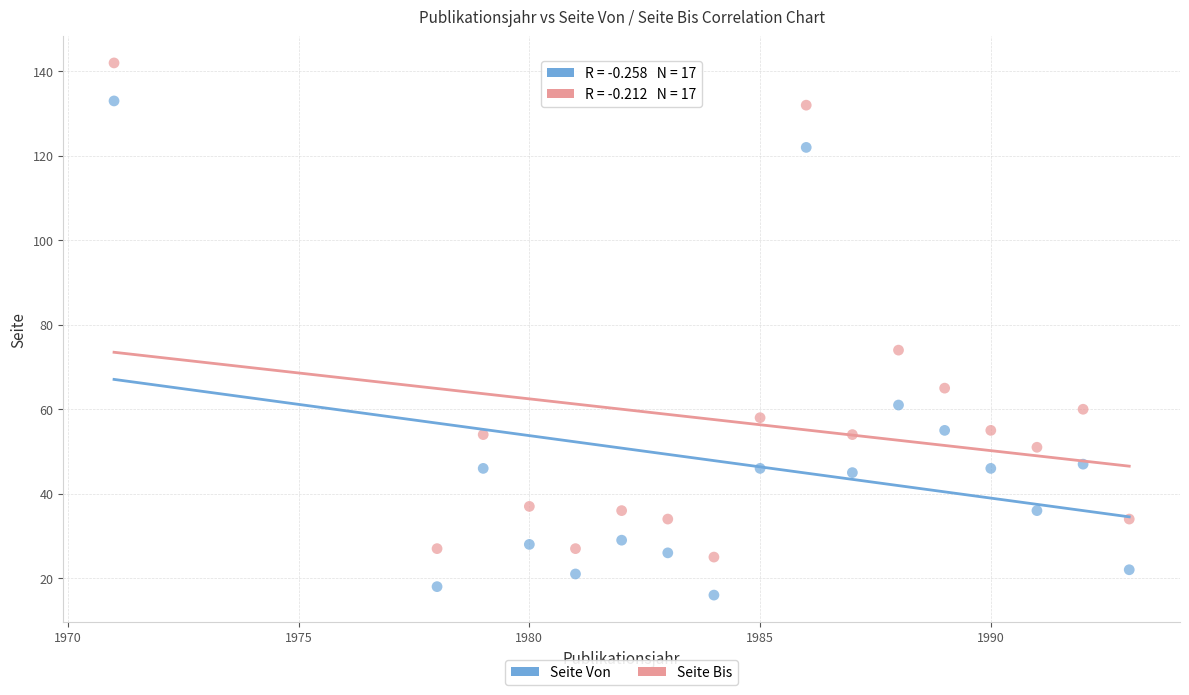

Across all data points, what is the range of X values (max minus min)?

22